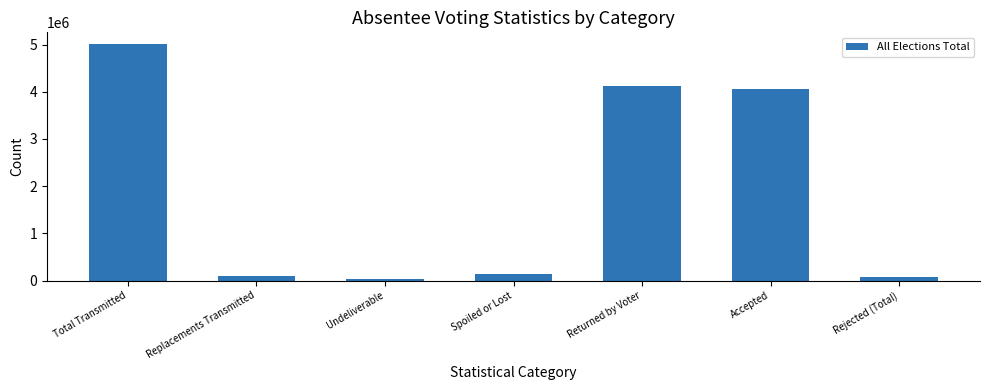

How many data points are less than 148690?

3